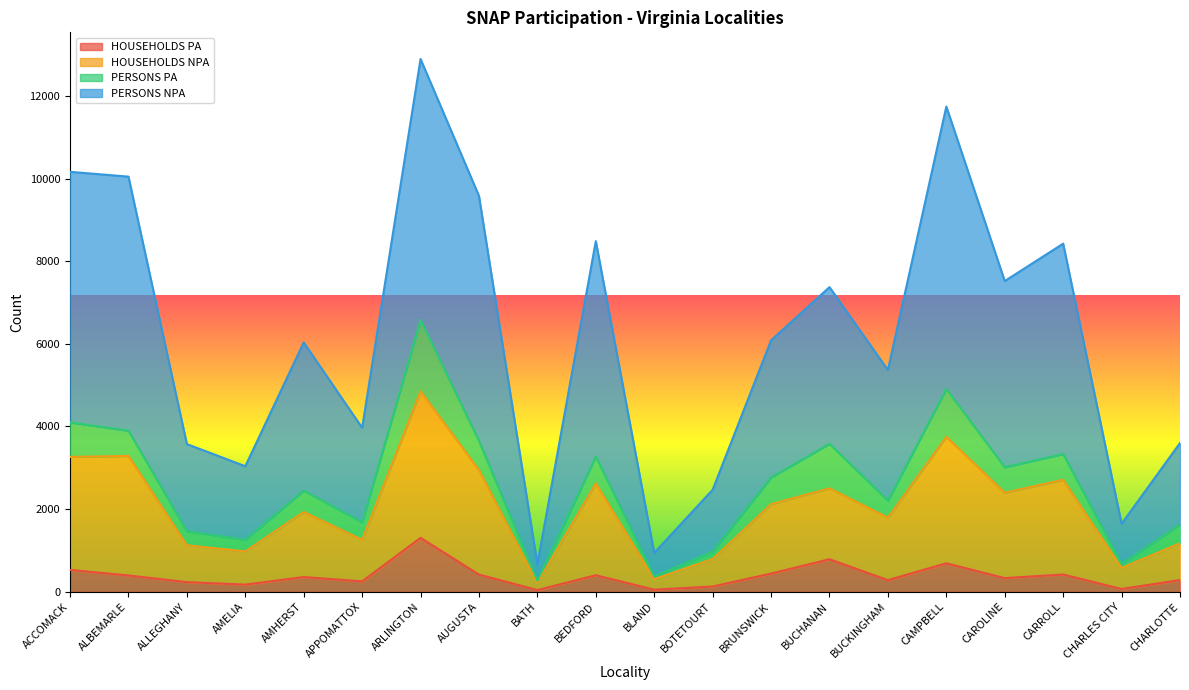

What is the smallest value displayed?

41